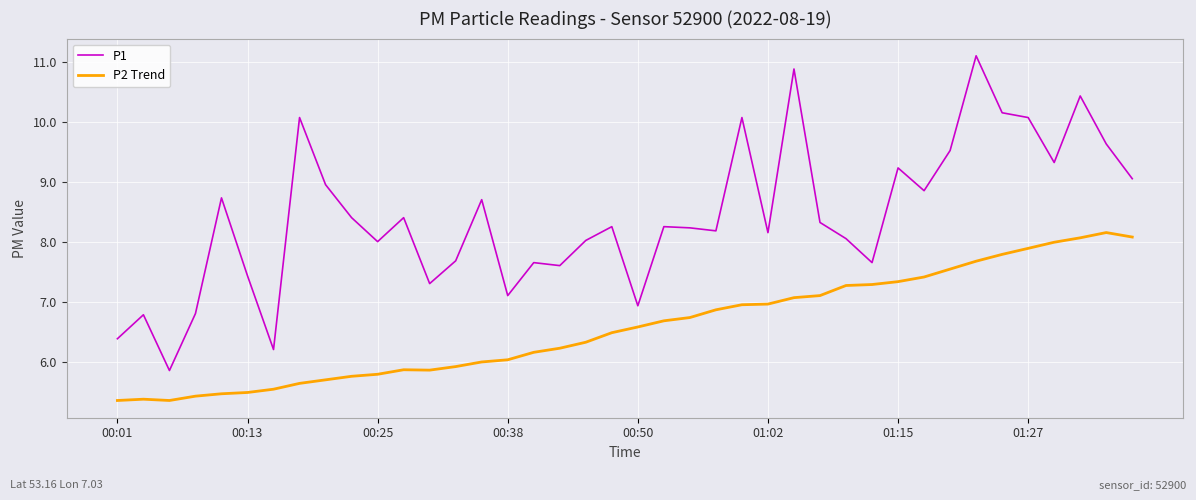

Rank the series by their maximum value, from highest to lowest.

P1, P2 Trend